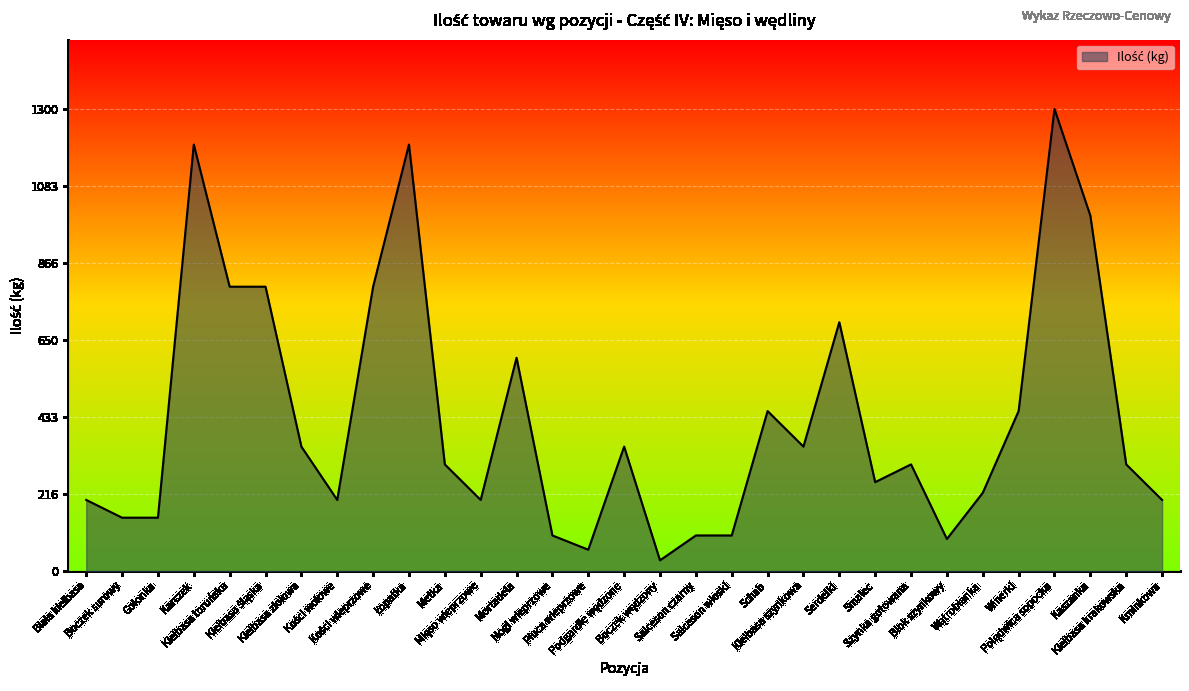

What is the smallest value displayed?

30